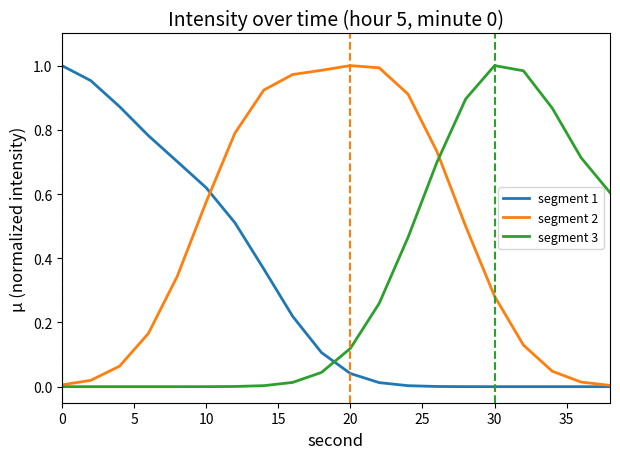

Which series has the largest total across all categories?

segment 2